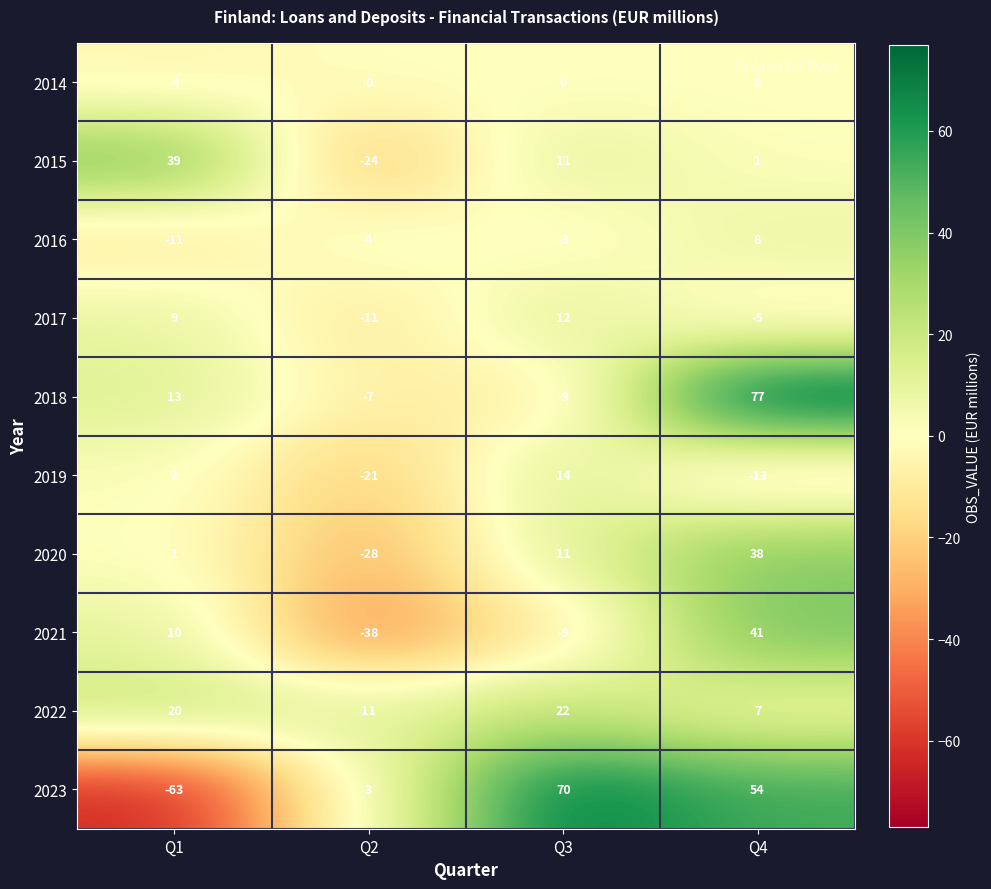

List the labels in order of 2020 value, largest first.

Q4, Q3, Q1, Q2